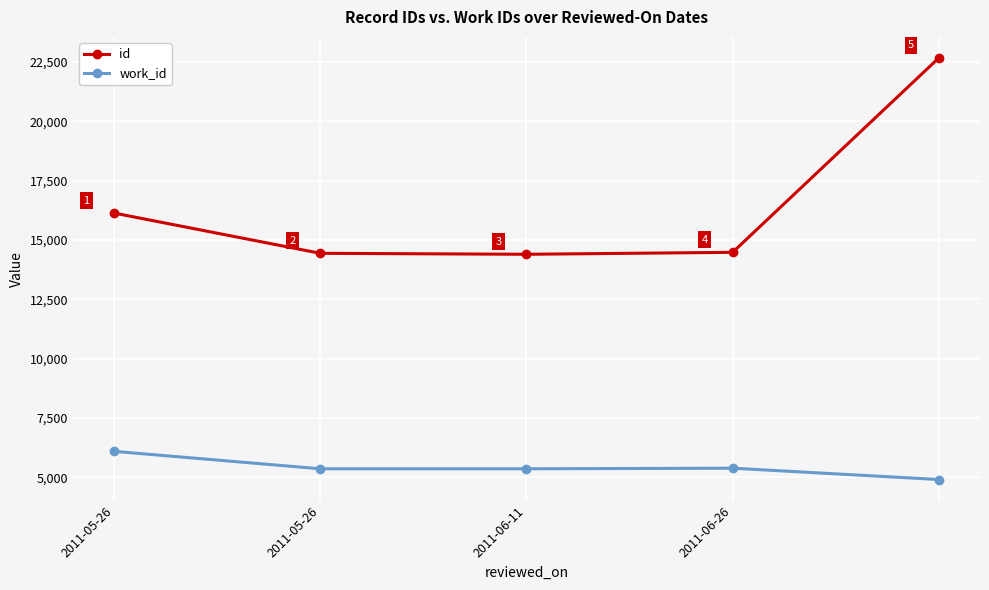

List the series in order of their overall mean, lowest first.

work_id, id